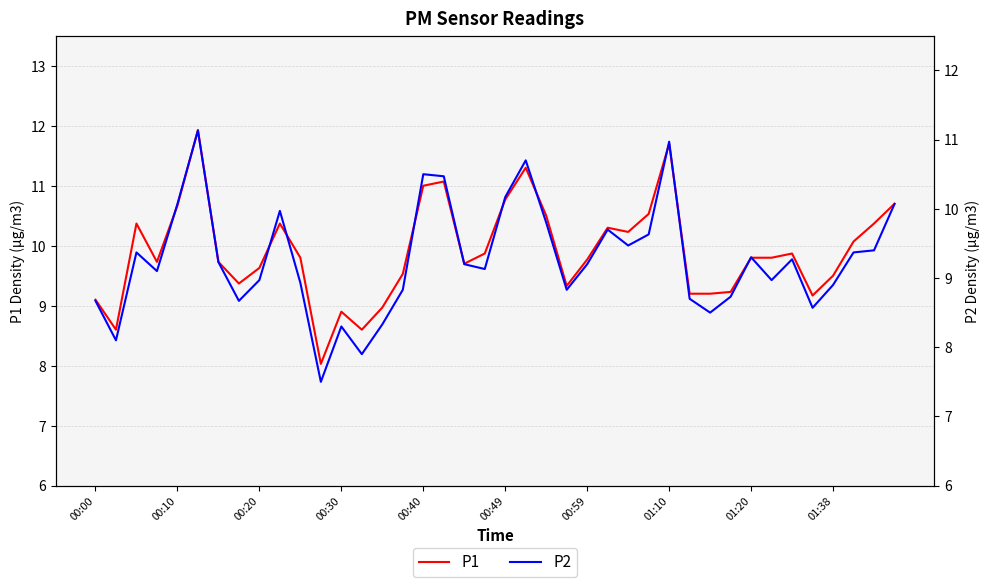

What is the sum of all P1 values?

396.3